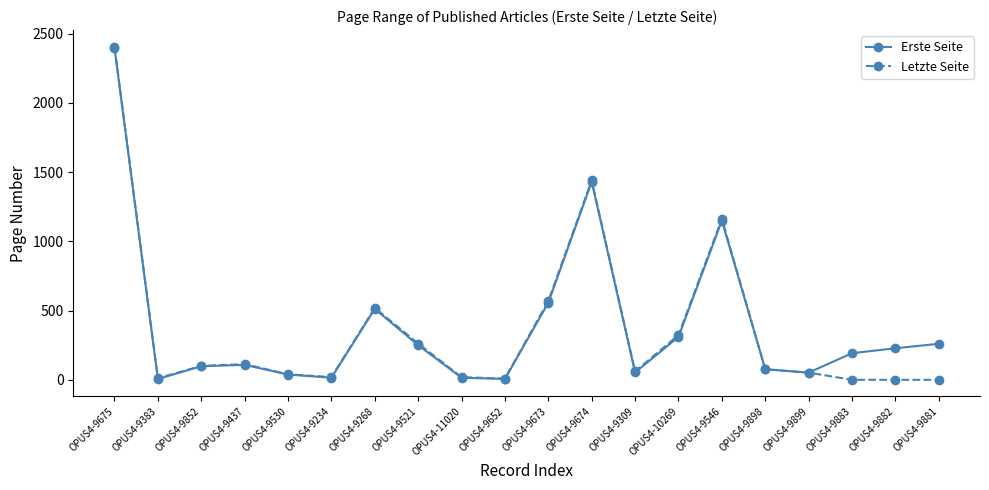

What is the label of the 2nd point from the left?

OPUS4-9383